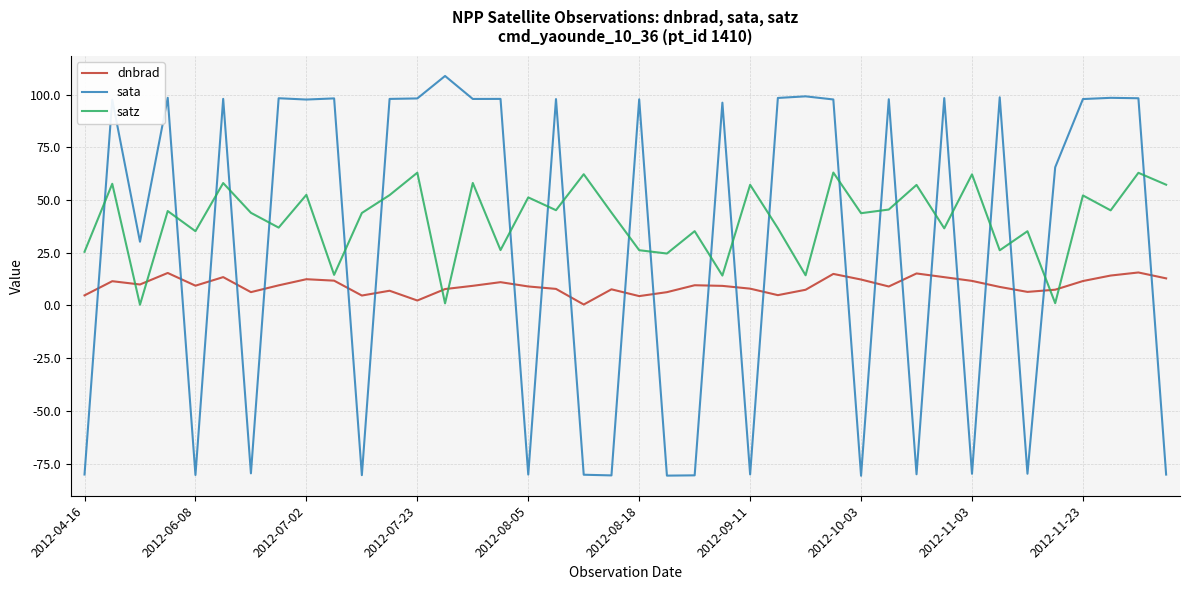

What are all the series names shown in the legend?

dnbrad, sata, satz